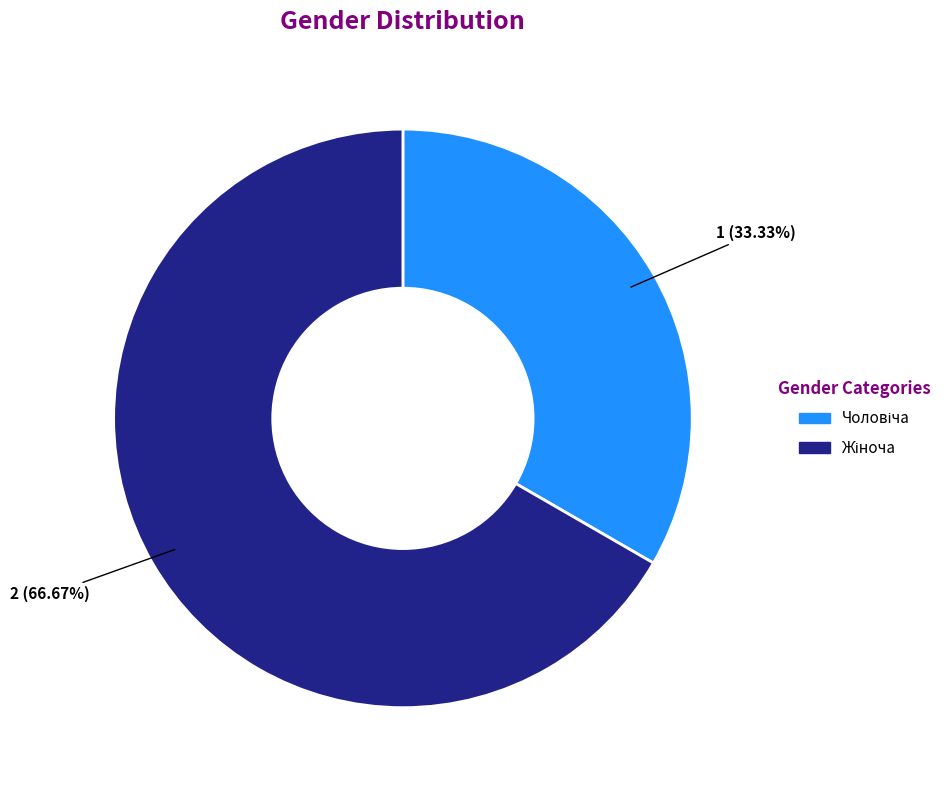

Is there a majority slice in this chart?

Yes